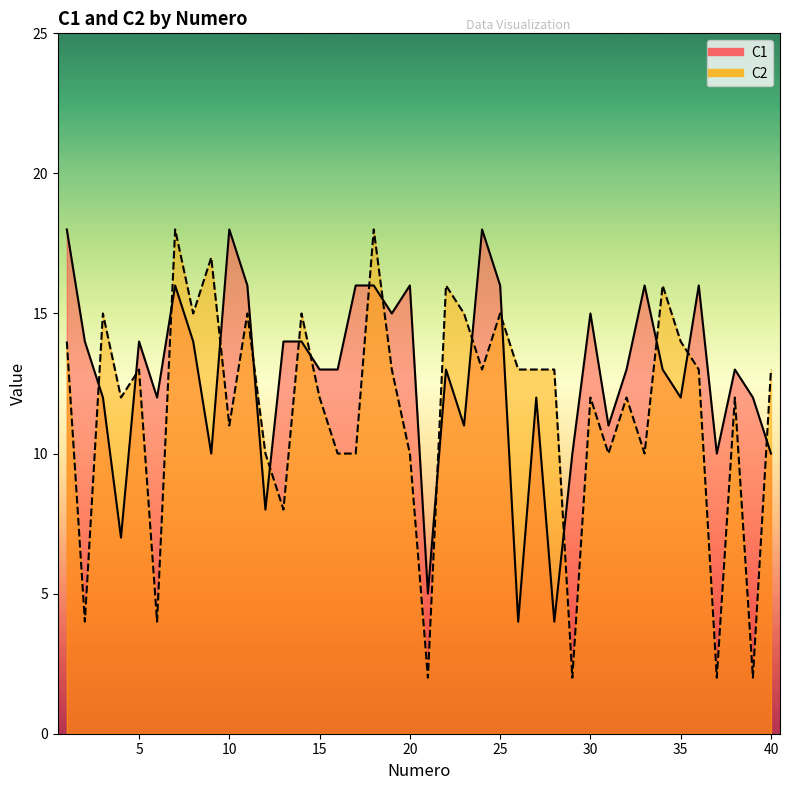

How many data points in C1 are above 13?

18